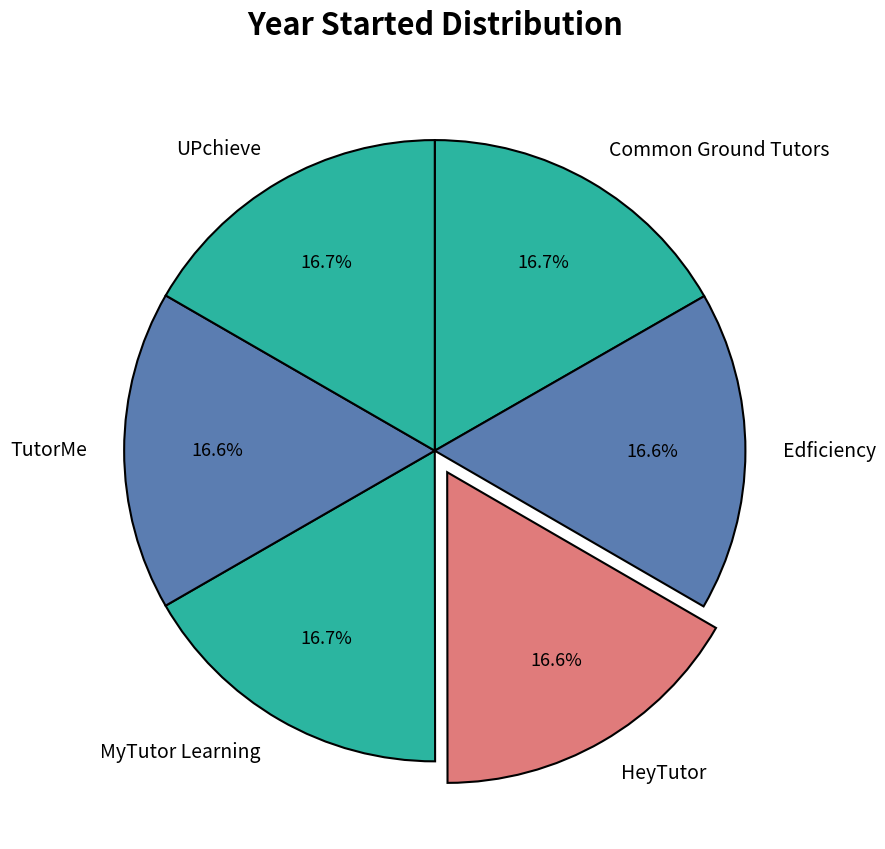

Approximately how many times larger is the value at MyTutor Learning compared to UPchieve?

1.0